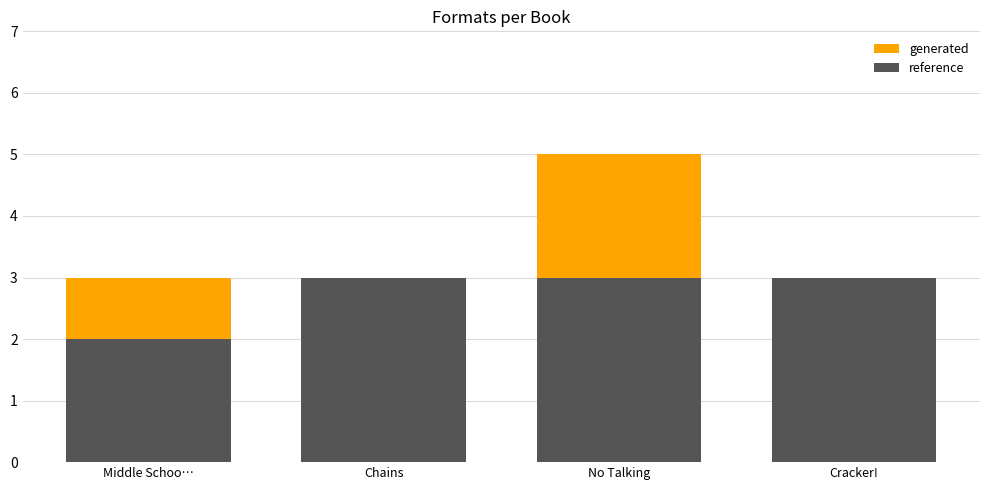

What is the total value across all series at Middle Schoo…?

5